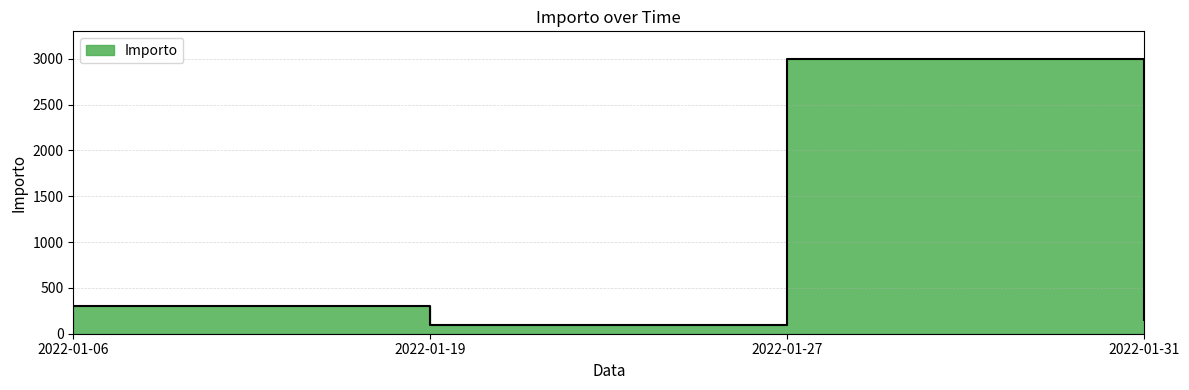

What is the minimum value shown in the chart?

100